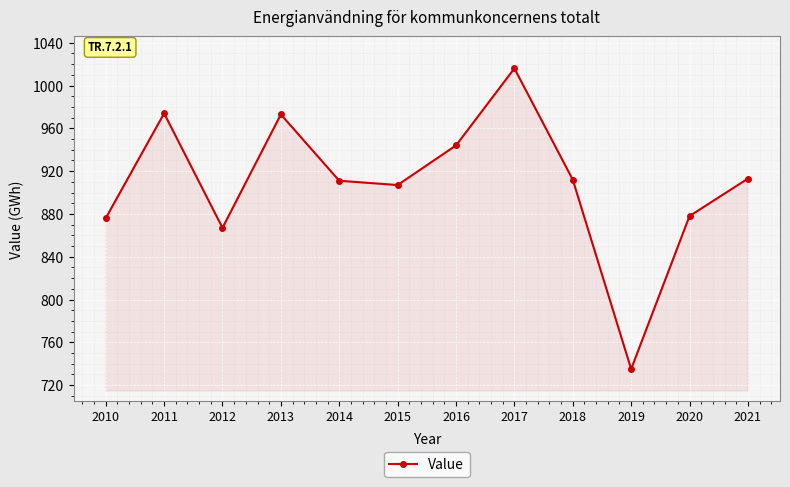

Is it true that the value at 2021 is 913?

True